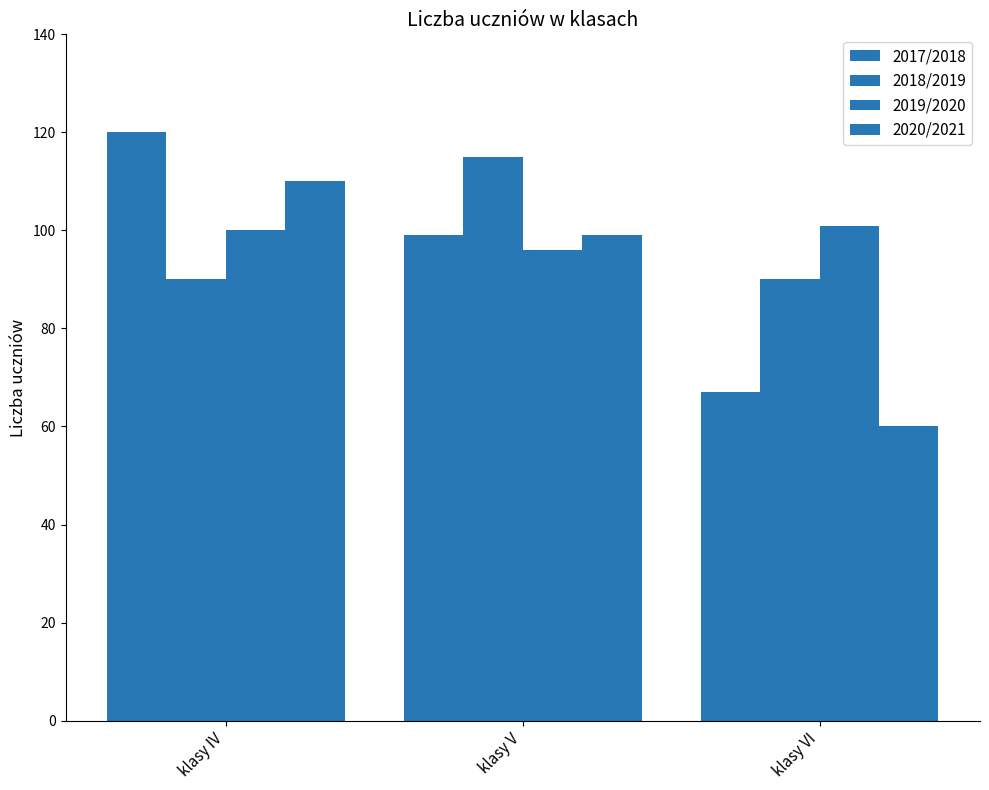

Between klasy VI and klasy IV, which is larger?

klasy IV